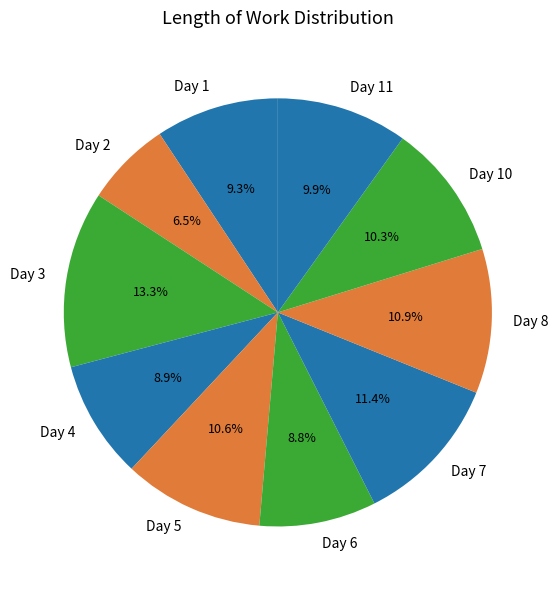

Is there a majority slice in this chart?

No